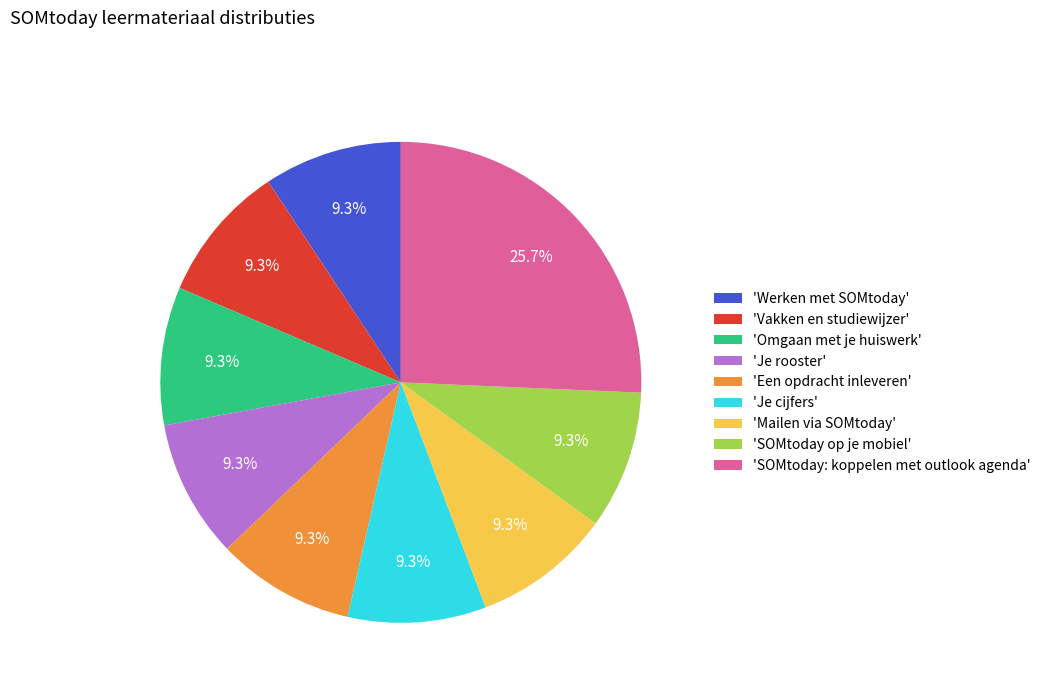

Does 'Werken met SOMtoday' account for over 50% of the chart?

No